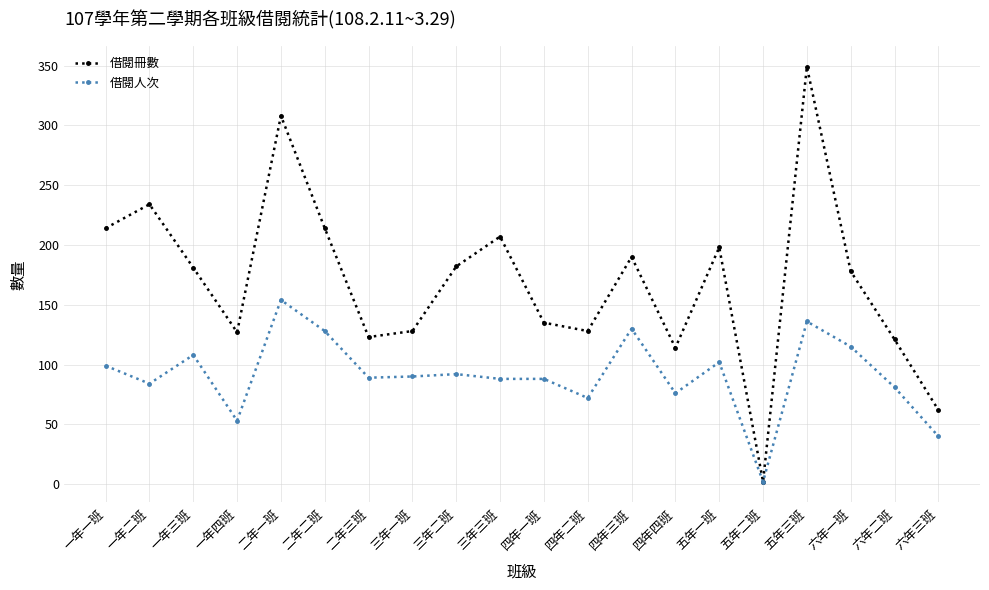

What is the sum of the 借閱冊數 values at 五年二班 and 一年三班?

183